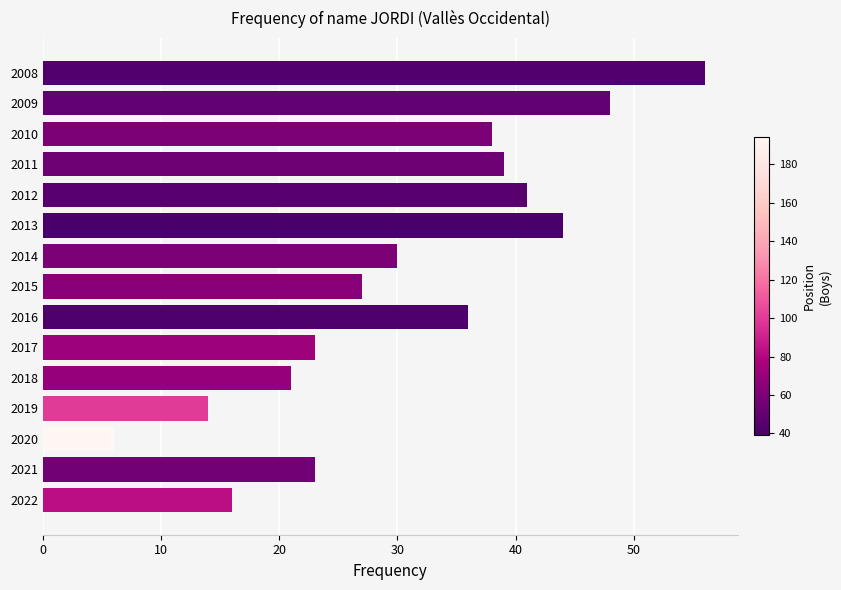

Is it true that the value at 2008 is 19?

False